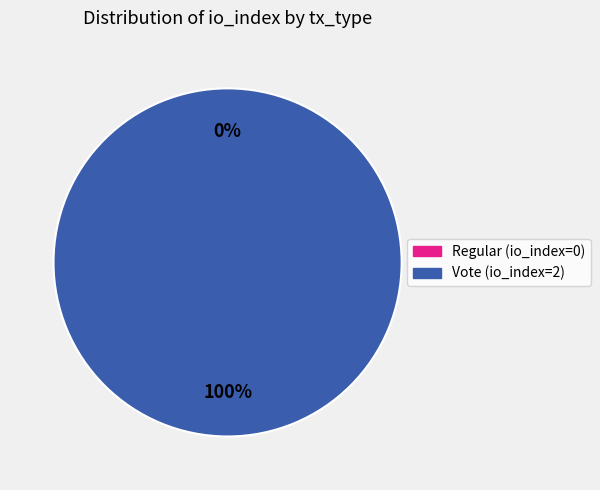

Which slice is the smallest?

Regular (io_index=0)